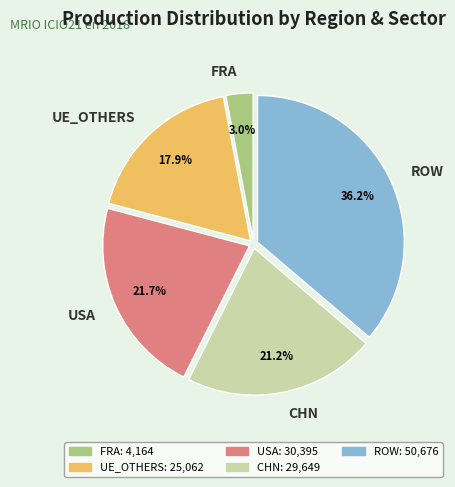

How many slices are in this pie chart?

5